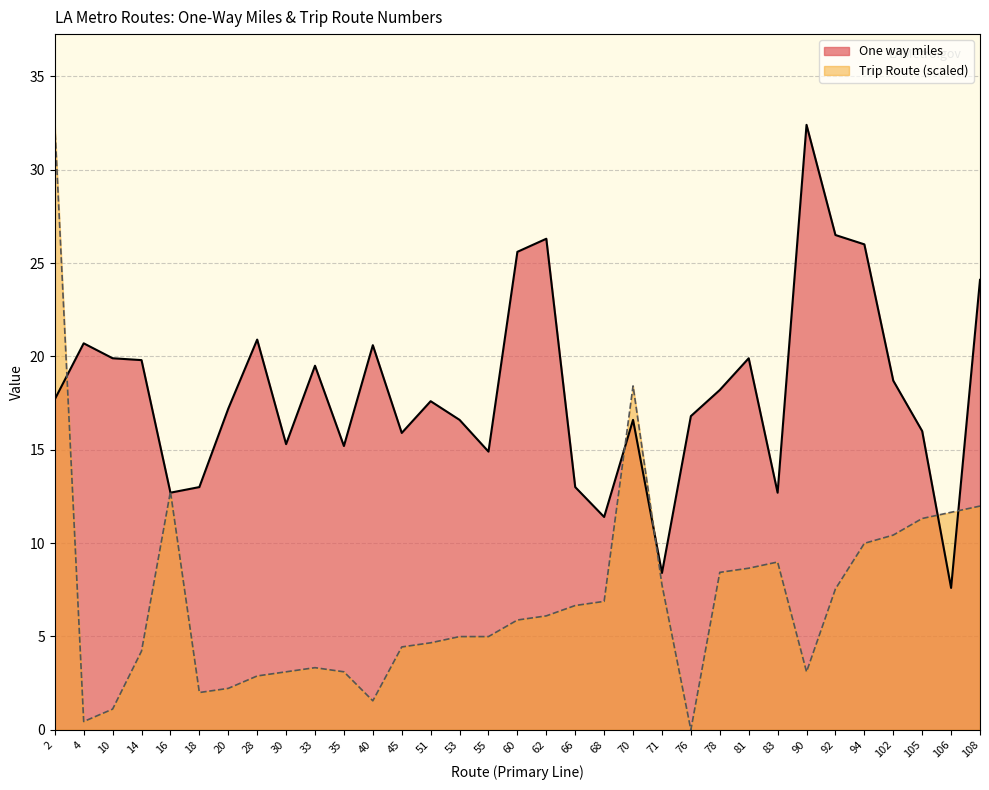

What is the value of the One way miles point at the 20th from the left?

11.4